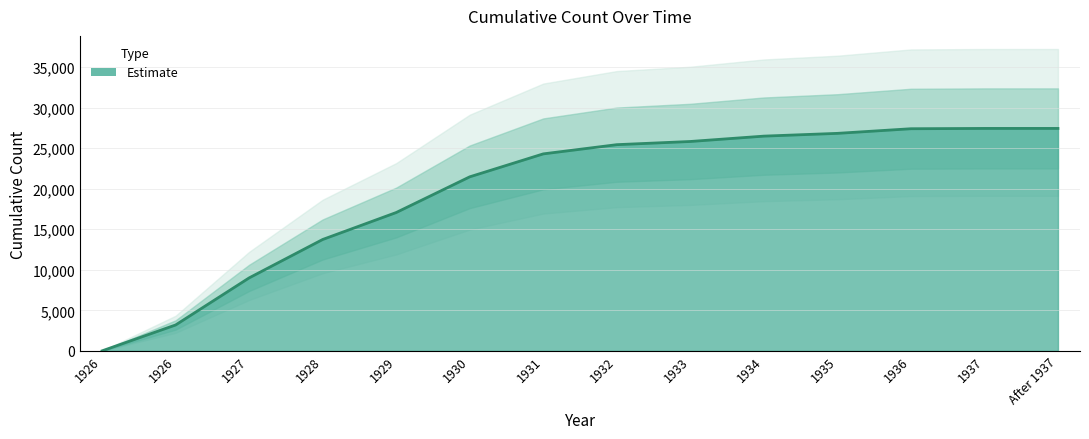

What is the maximum value shown in the chart?

27440